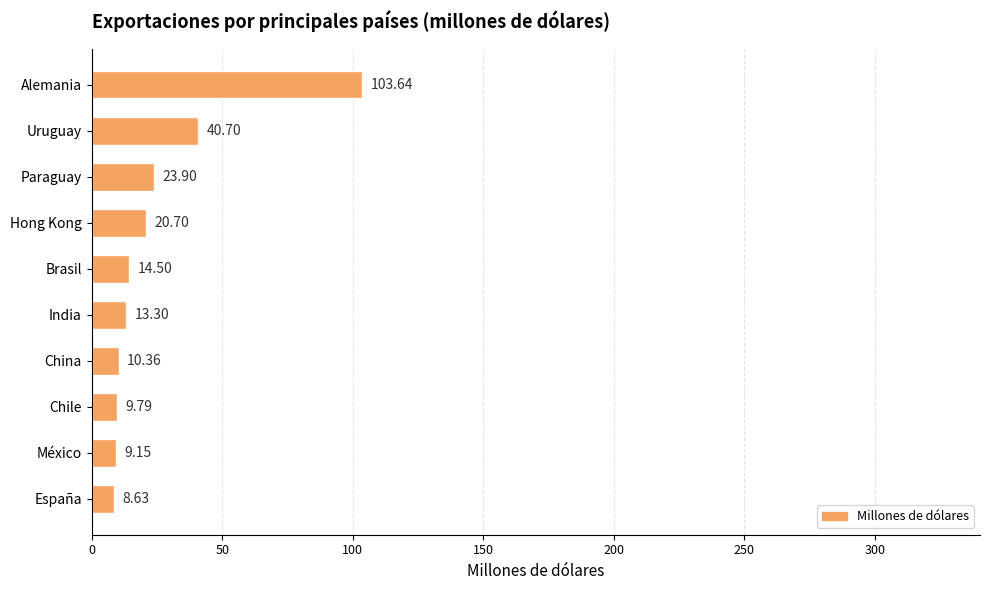

What is the label of the 6th bar from the top?

India